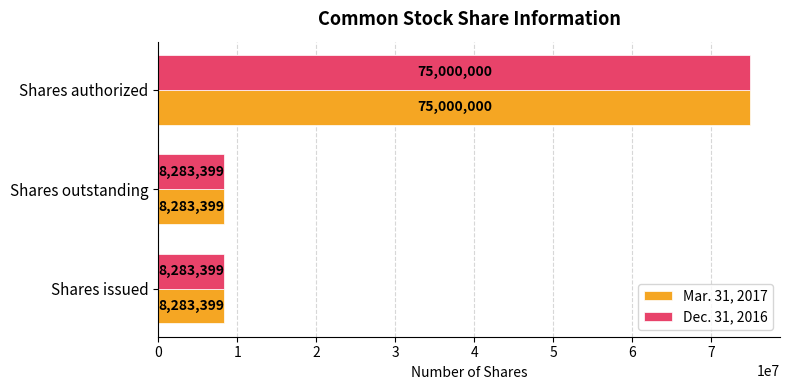

What is the total value across all series at Shares outstanding?

16566798